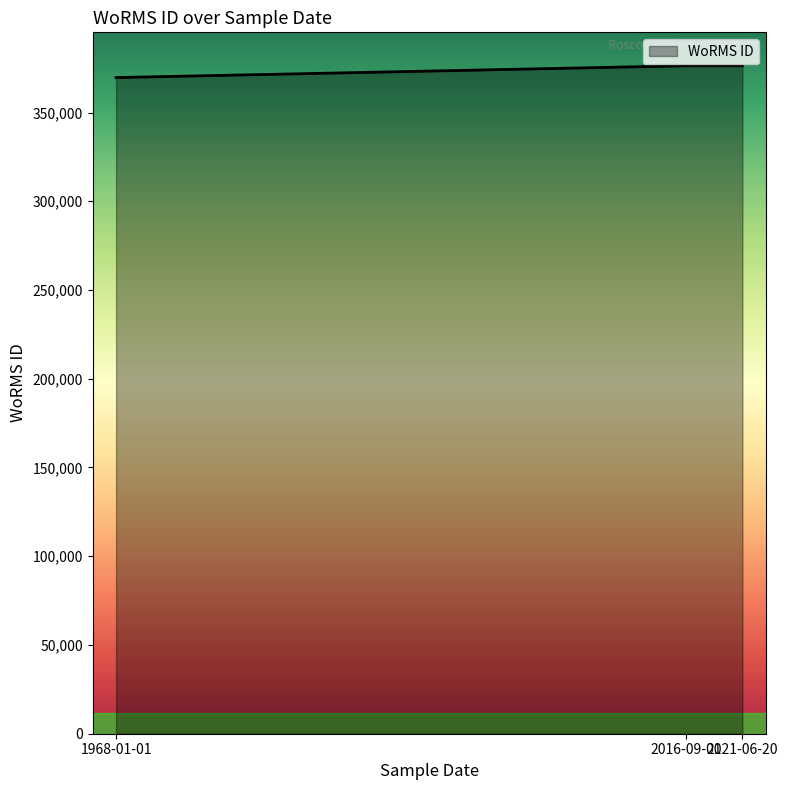

What is the average value?

374134